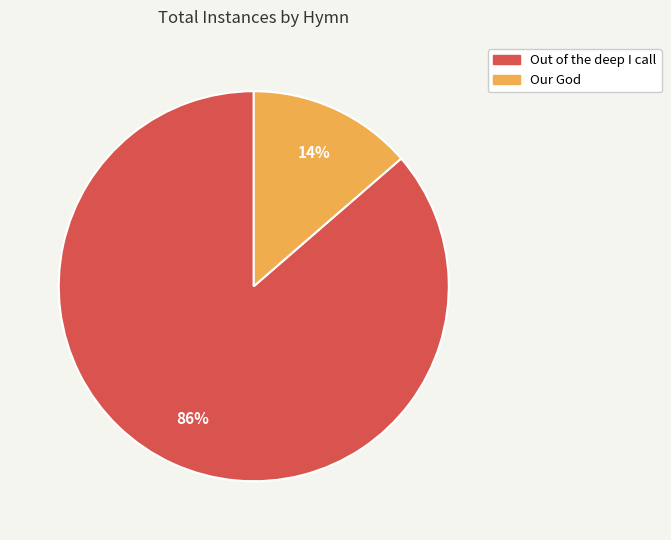

To the nearest percent, what percentage of the pie is Out of the deep I call?

86%